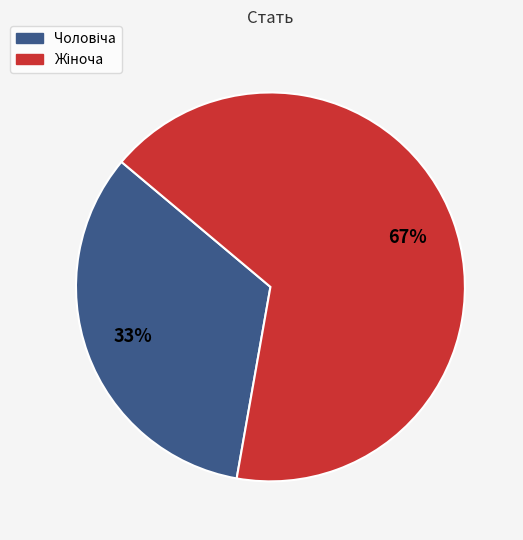

Is there a majority slice in this chart?

Yes